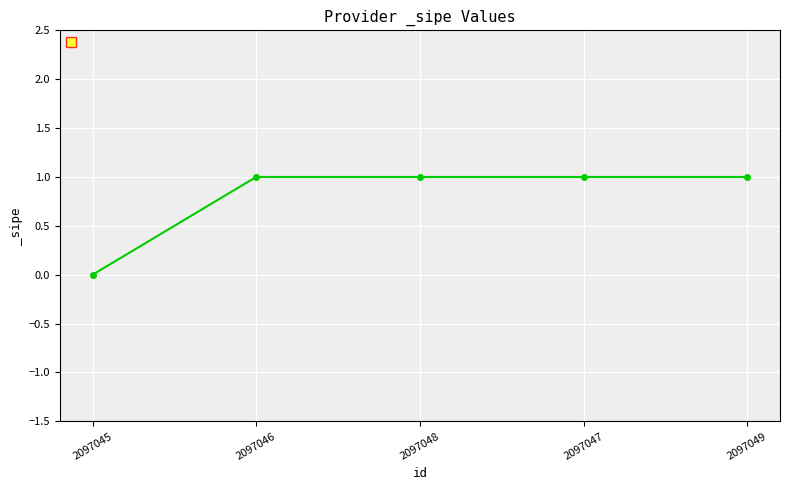

Which category has the lowest value across all series?

2097045